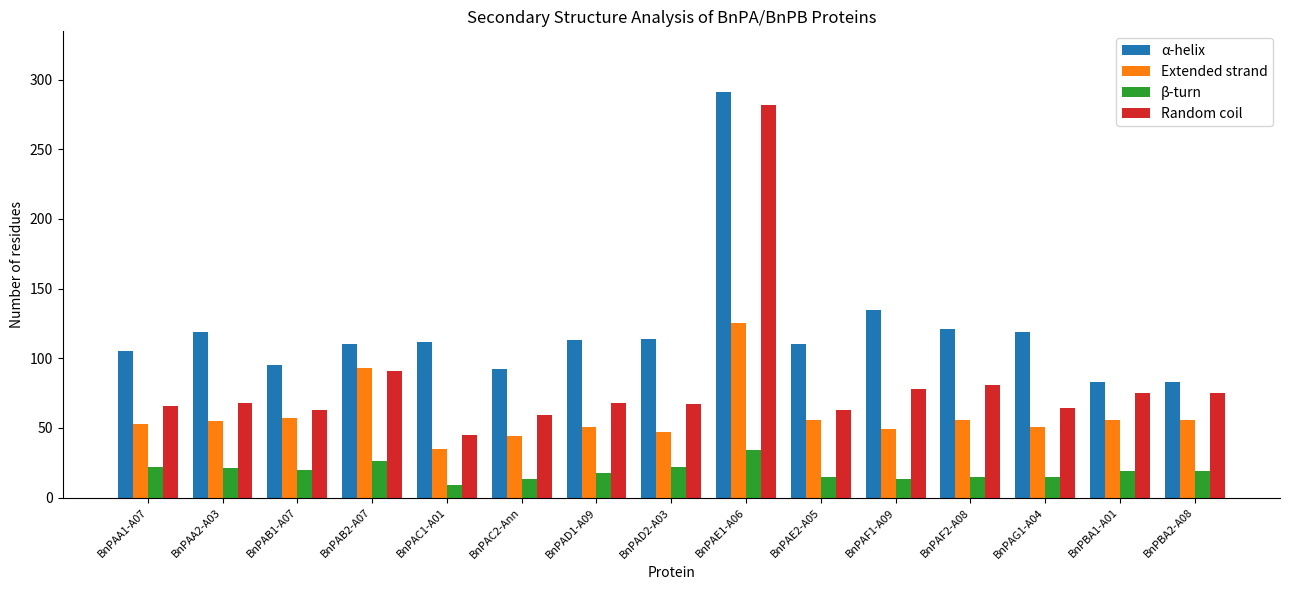

What value does the Extended strand series have at BnPAF1-A09?

49